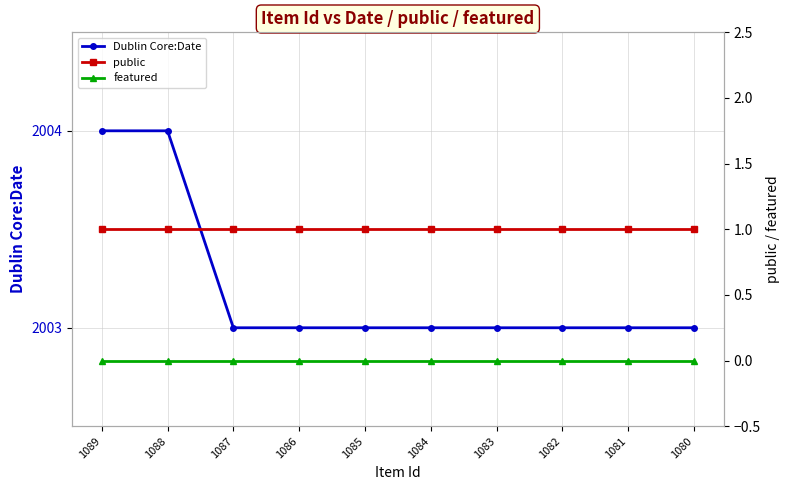

Which has a higher value, 1086 or 1085?

1086